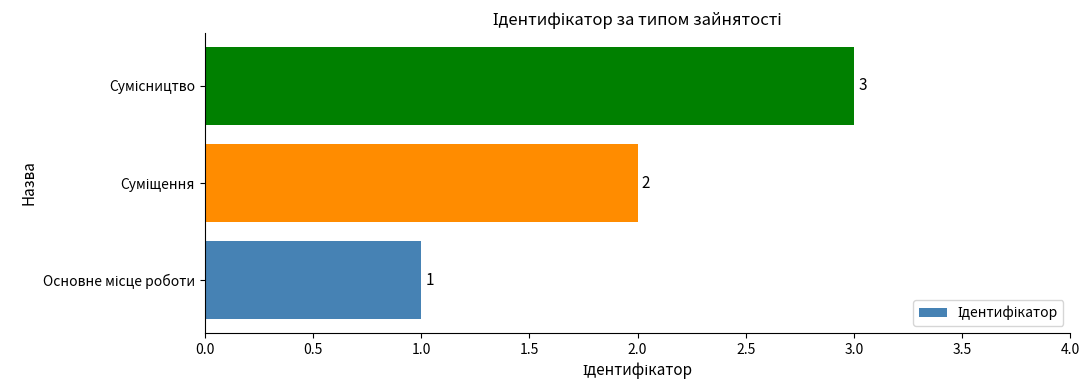

Count the values in the range 1 to 3.

3